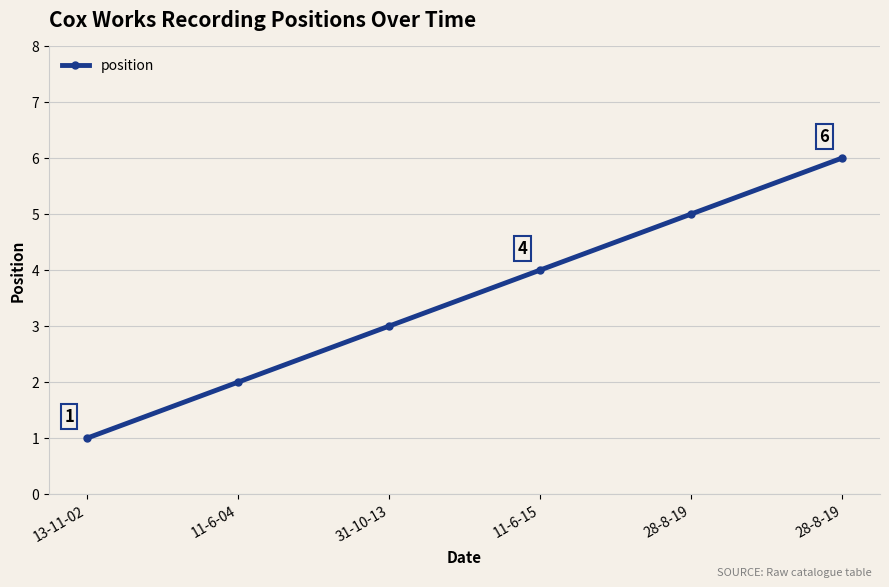

Where is the data nearest to the value 3?

31-10-13